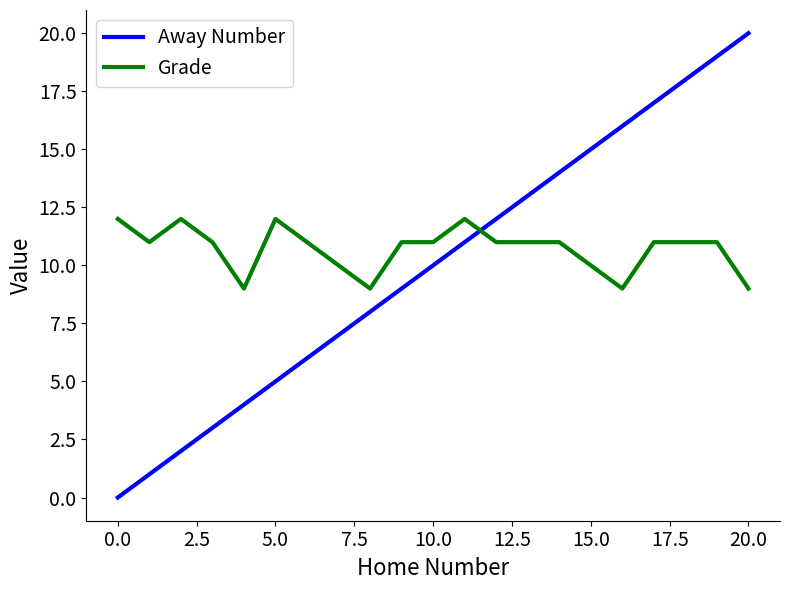

What is the greatest value displayed?

20